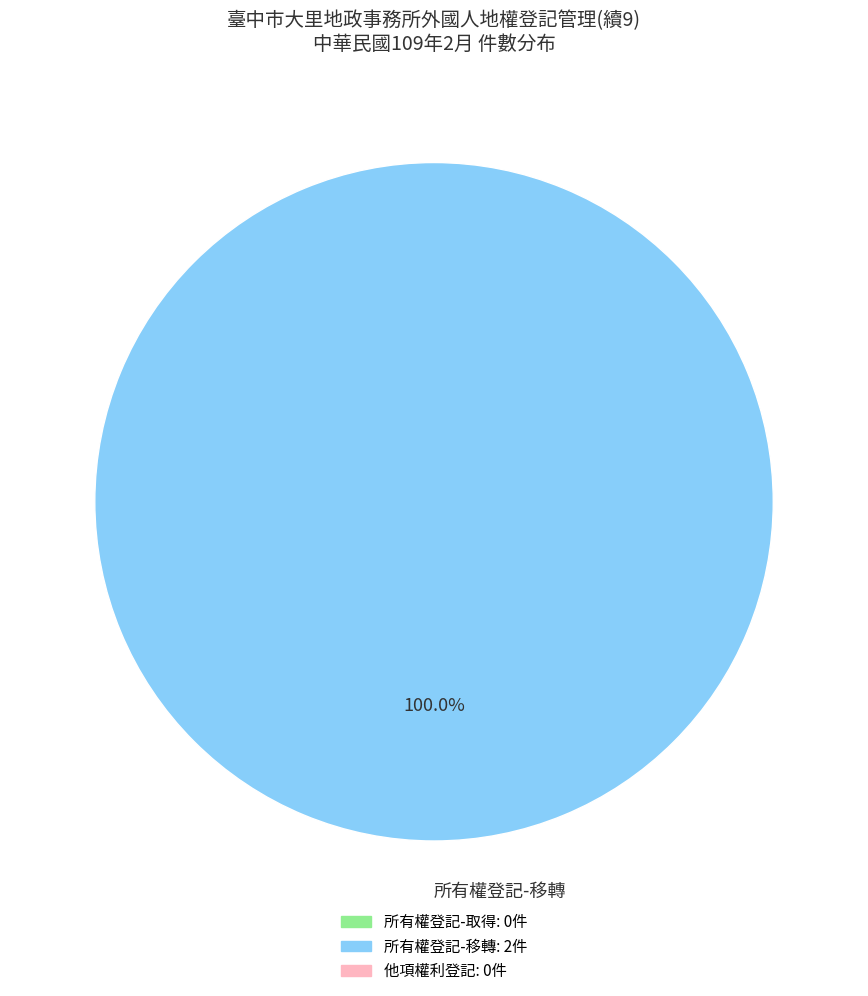

Is there any slice that represents more than half of the pie?

Yes